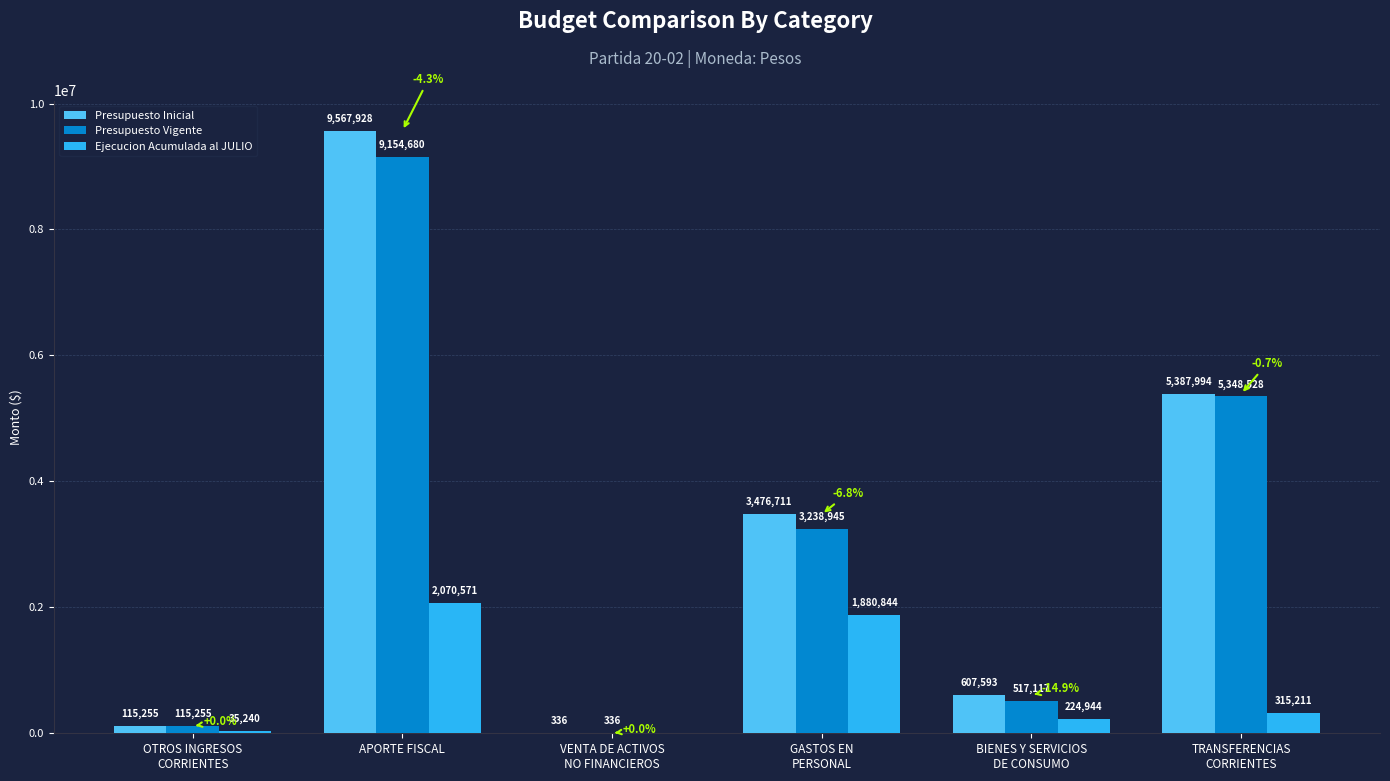

What value does the Presupuesto Inicial series have at APORTE FISCAL, to the nearest 100?

9567900